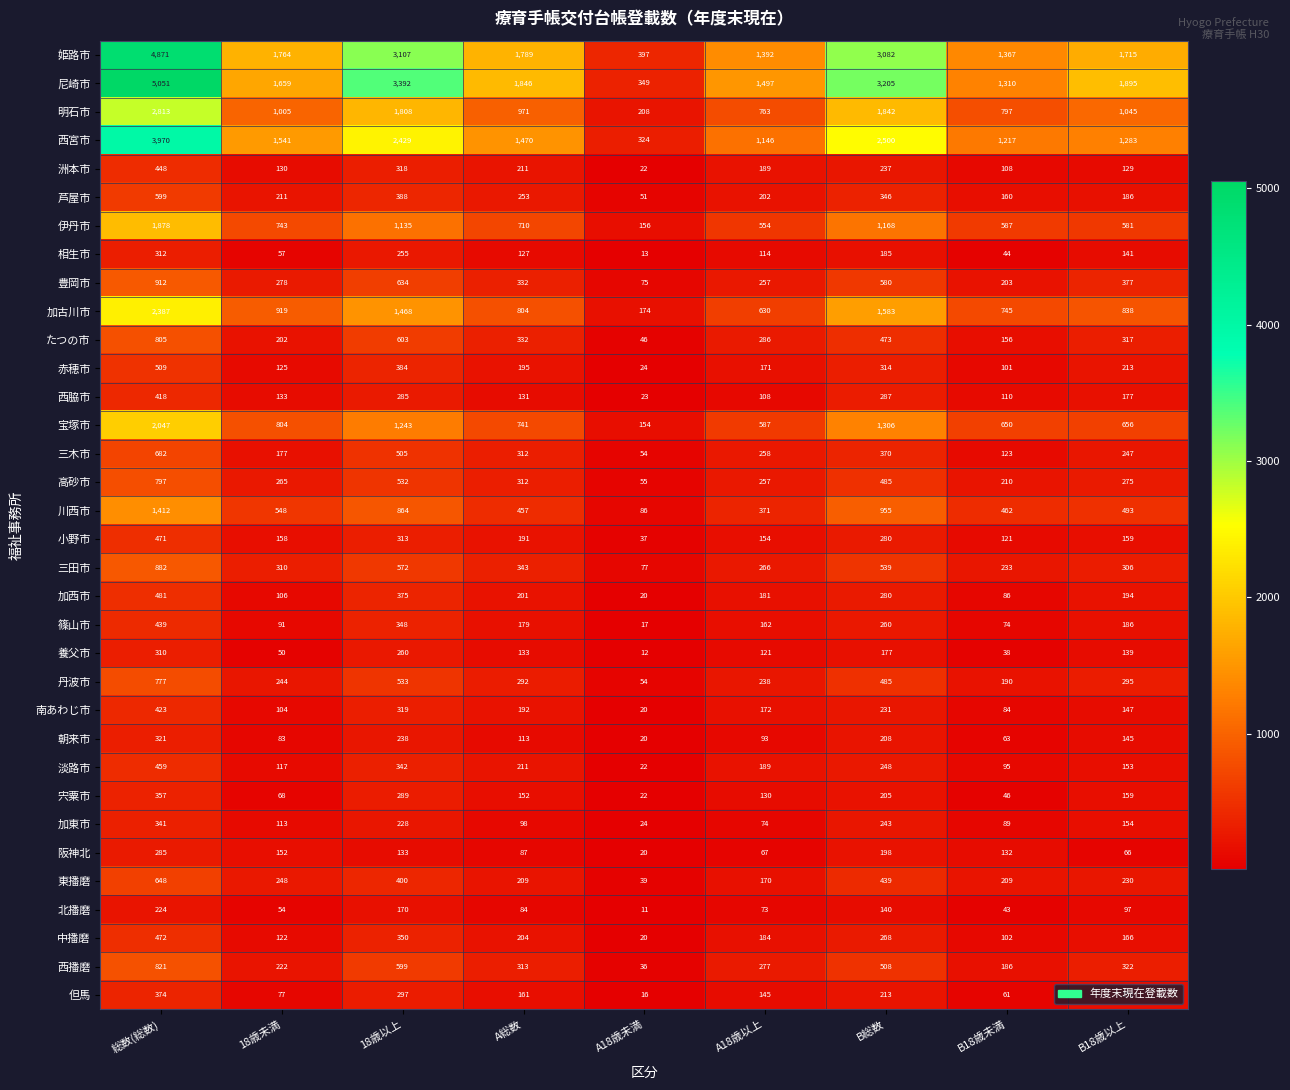

At which category is the sum across all series the highest?

総数(総数)